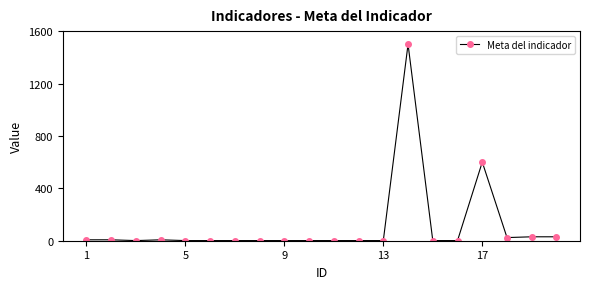

What is the average value?

111